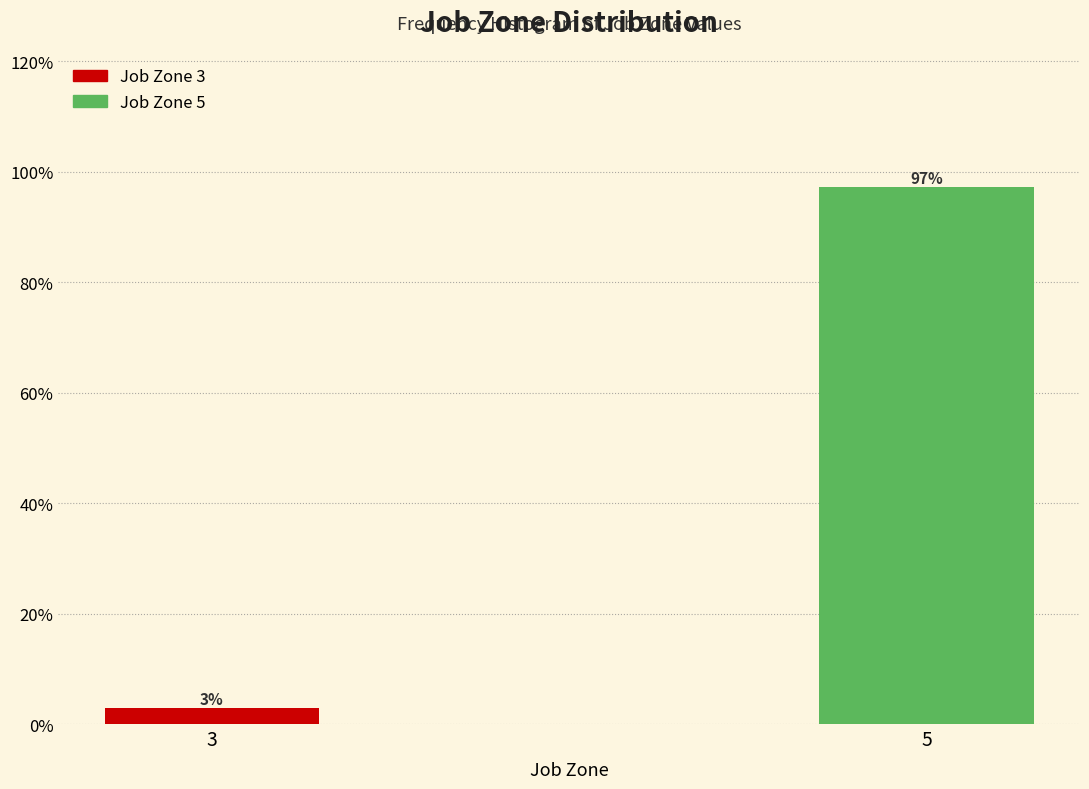

Rank the categories by value from lowest to highest.

3, 5